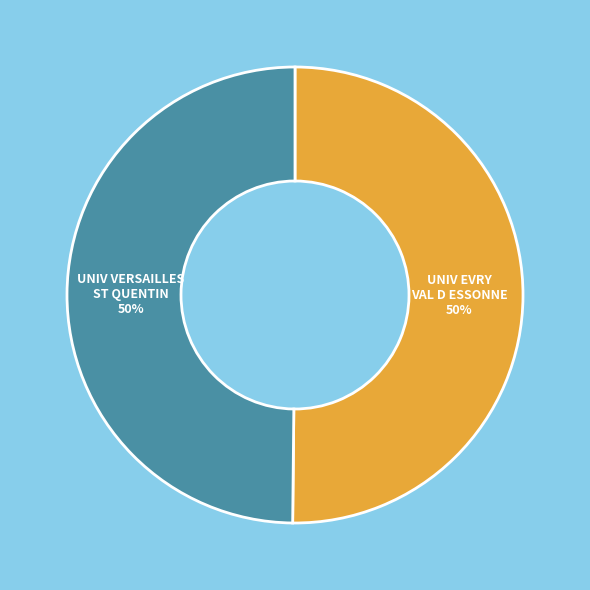

To the nearest percent, what is the average slice percentage?

50%